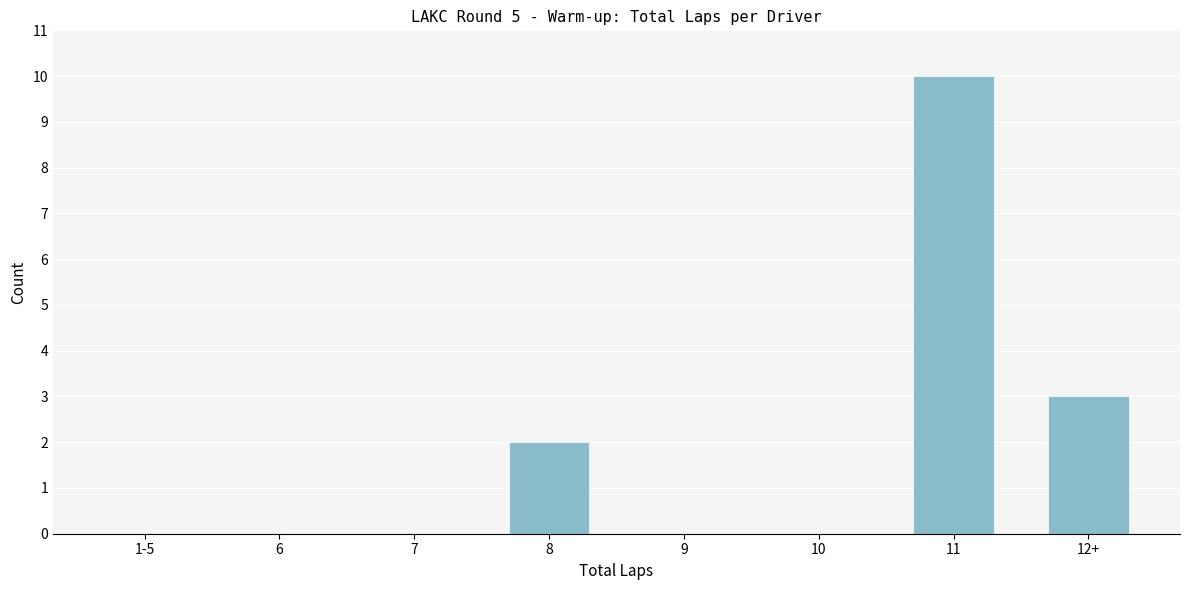

Reading left to right, extract all data points from this chart.

1-5=0	6=0	7=0	8=2	9=0	10=0	11=10	12+=3